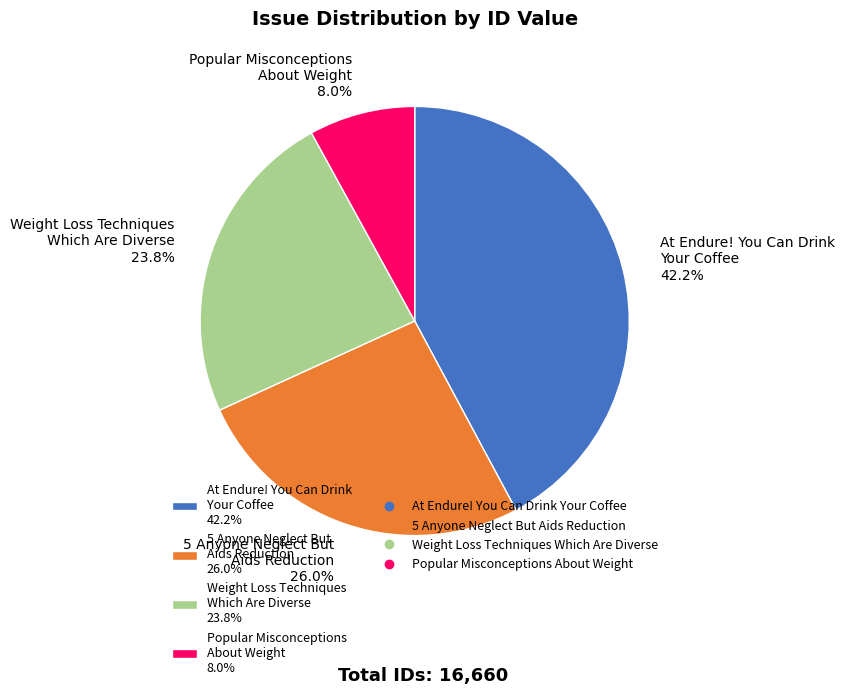

How much of the chart is everything except Popular Misconceptions About Weight 8.0%?

92.0%